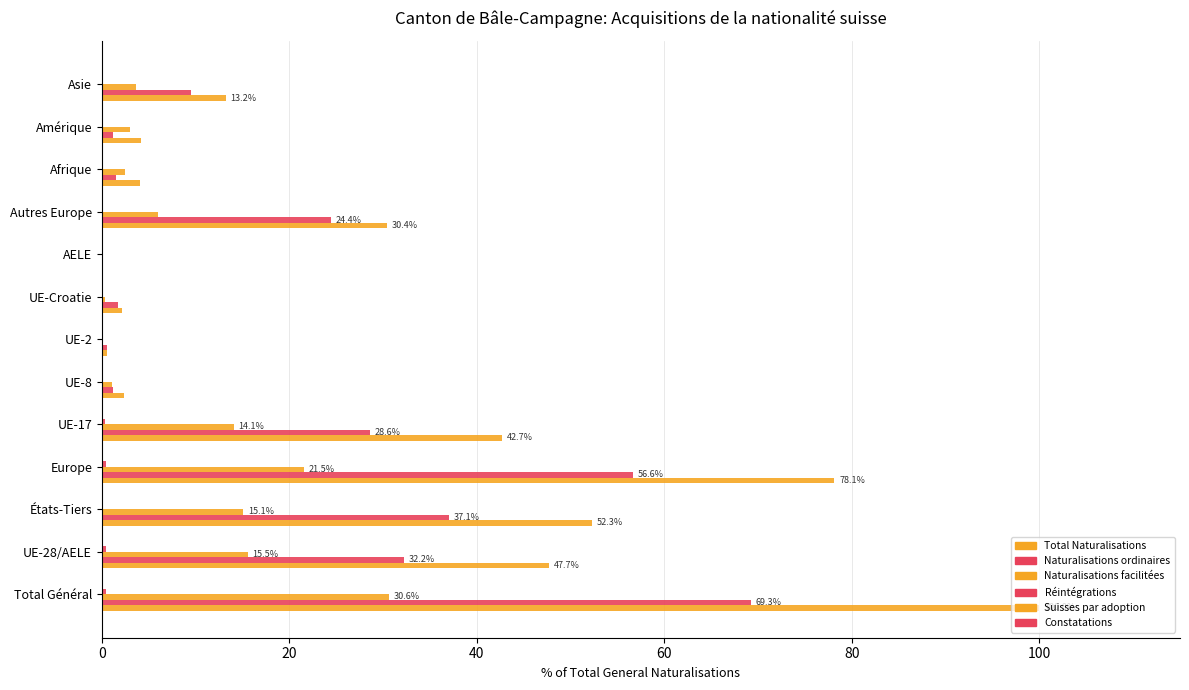

Count the number of data series in this chart.

6